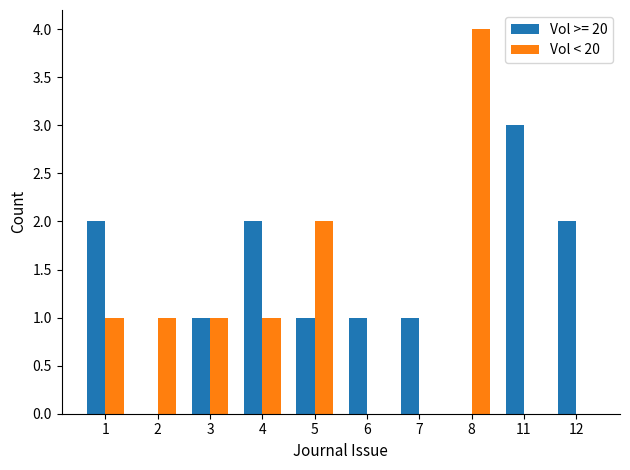

The Vol < 20 series shows 0 at 11. True or false?

True